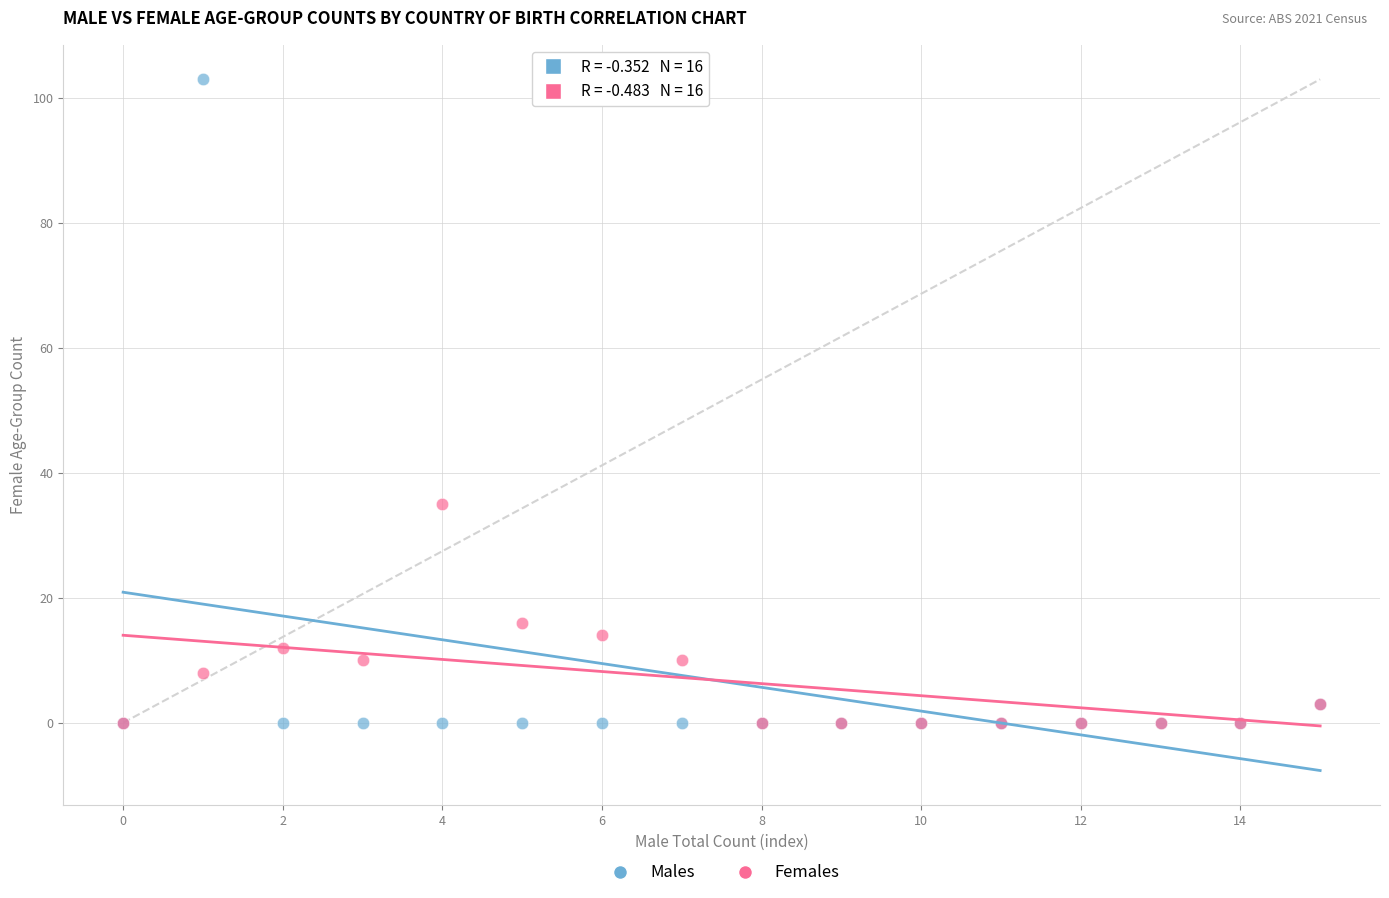

Across all series, what Y value is closest to 51?

35